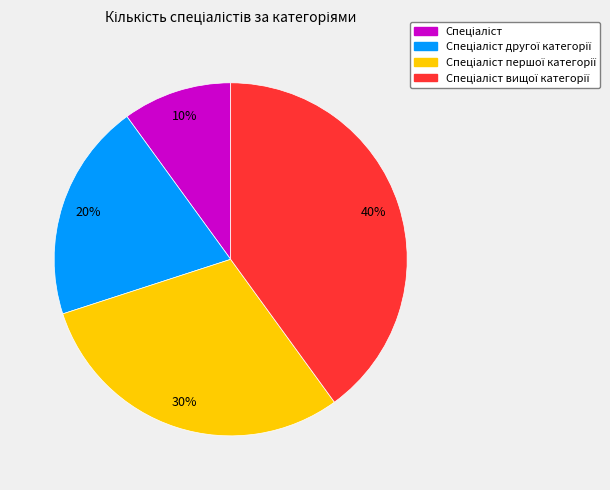

Is there a majority slice in this chart?

No